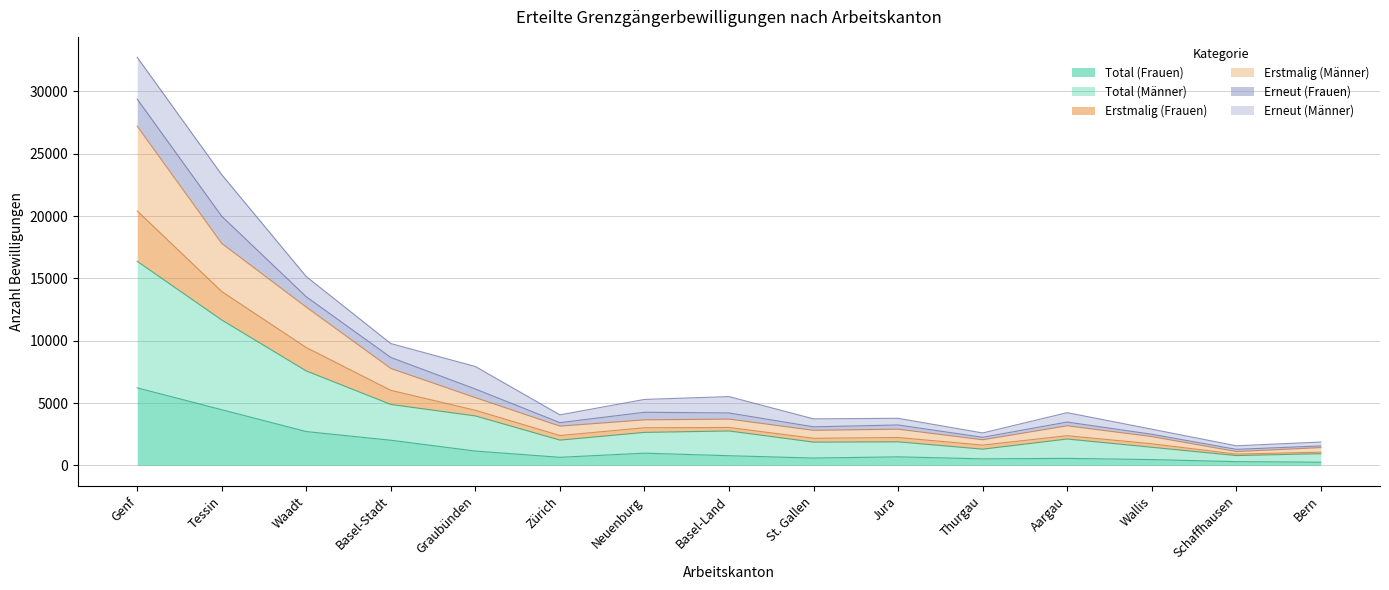

Which category has the highest value in the Total (Frauen) series?

Genf